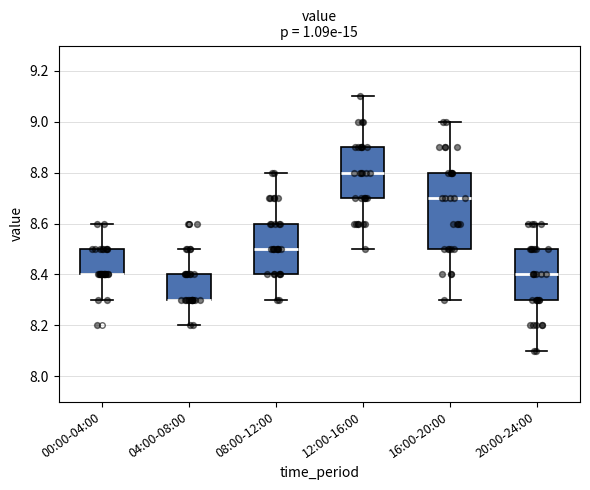

Which box is the tallest, from its lower edge to its upper edge?

16:00-20:00